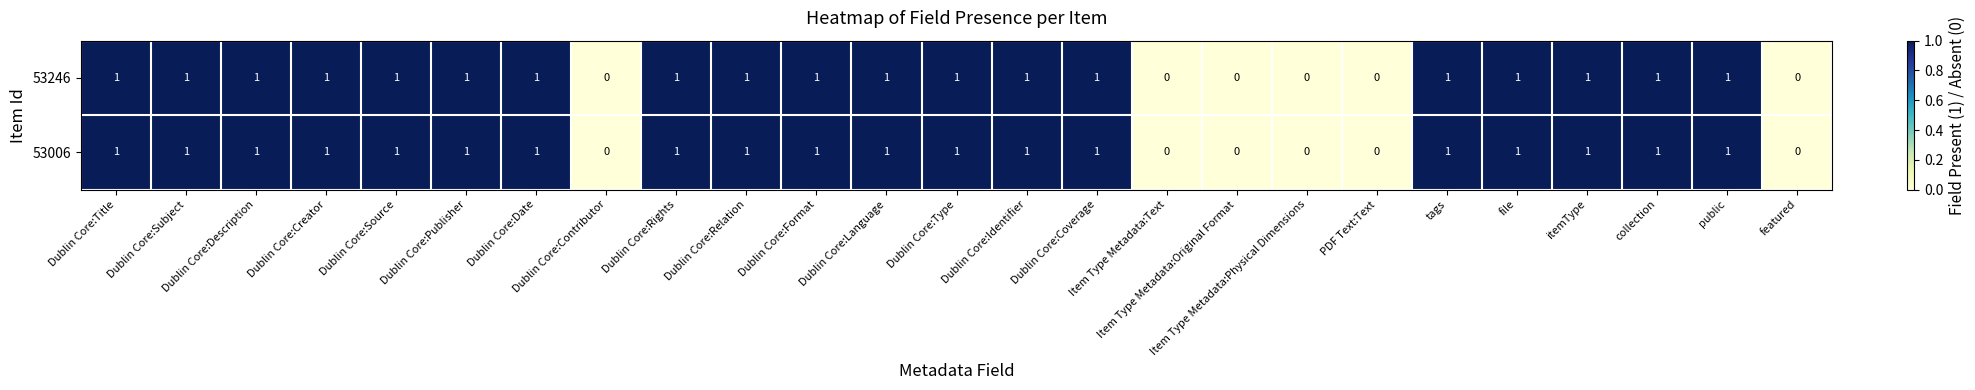

What is the sum of all 53006 values?

19